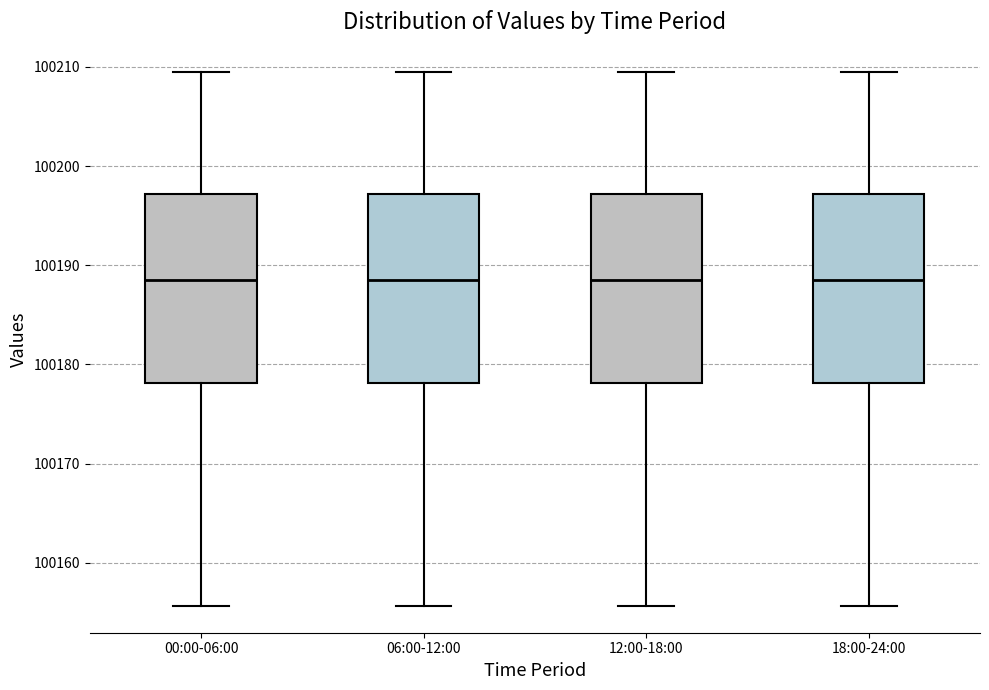

Where is the upper edge of the box for 18:00-24:00 on the y-axis? The values are not printed on the chart, so give them approximately, as read against the axis.

100197